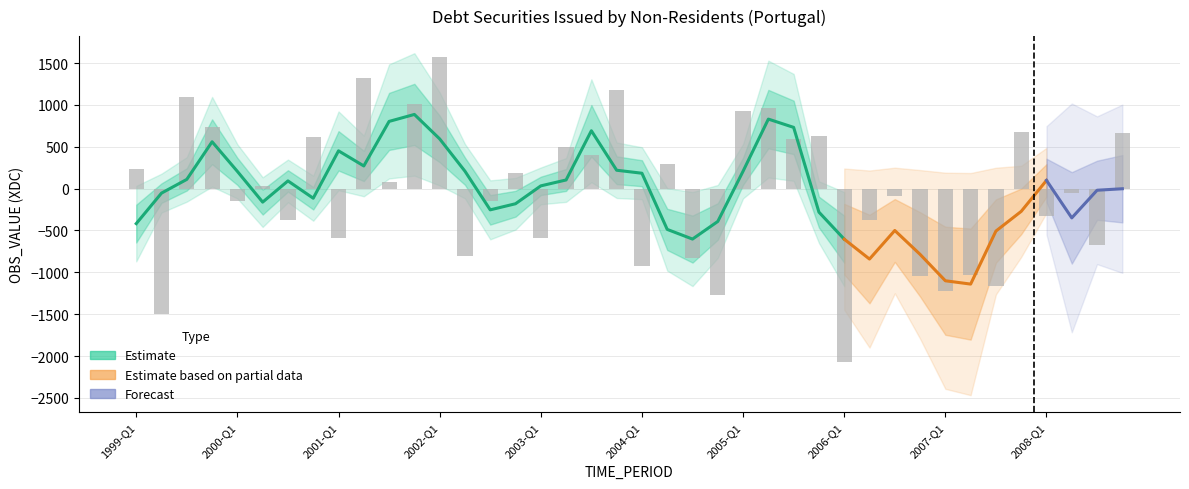

Does the chart contain any negative values?

Yes